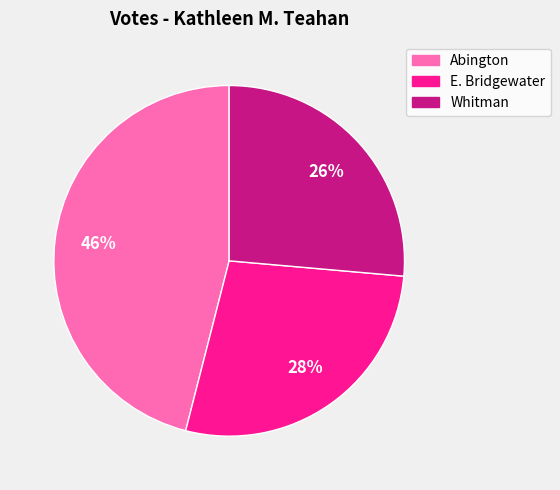

To the nearest percent, what is the average slice percentage?

33%